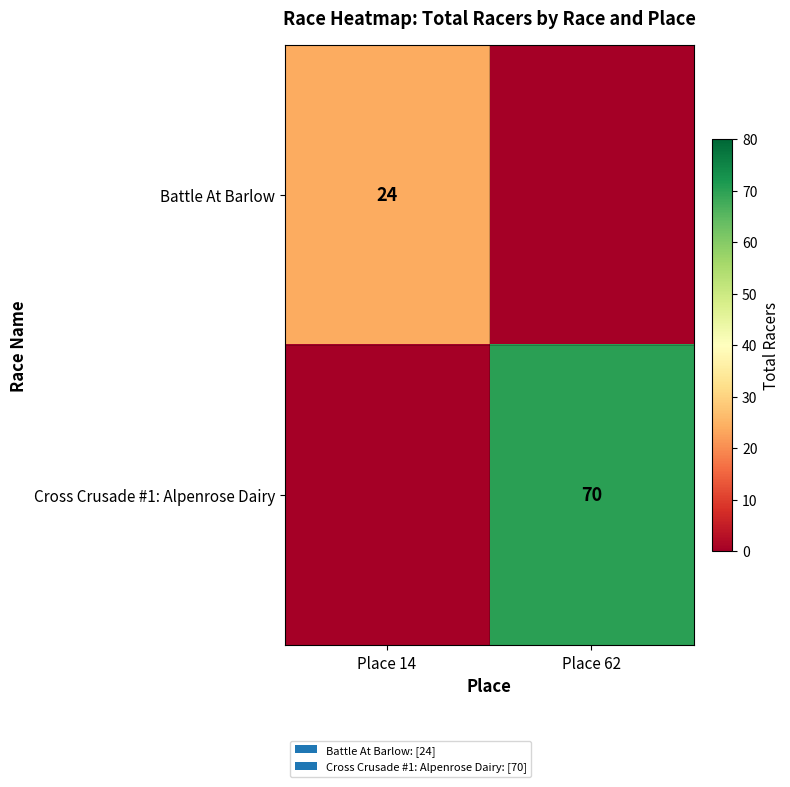

The value of Cross Crusade #1: Alpenrose Dairy at Place 62 is 70. True or false?

True